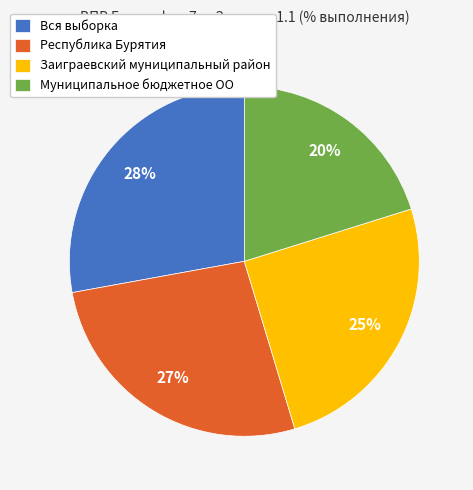

What is the smallest slice in the pie chart?

Муниципальное бюджетное ОО